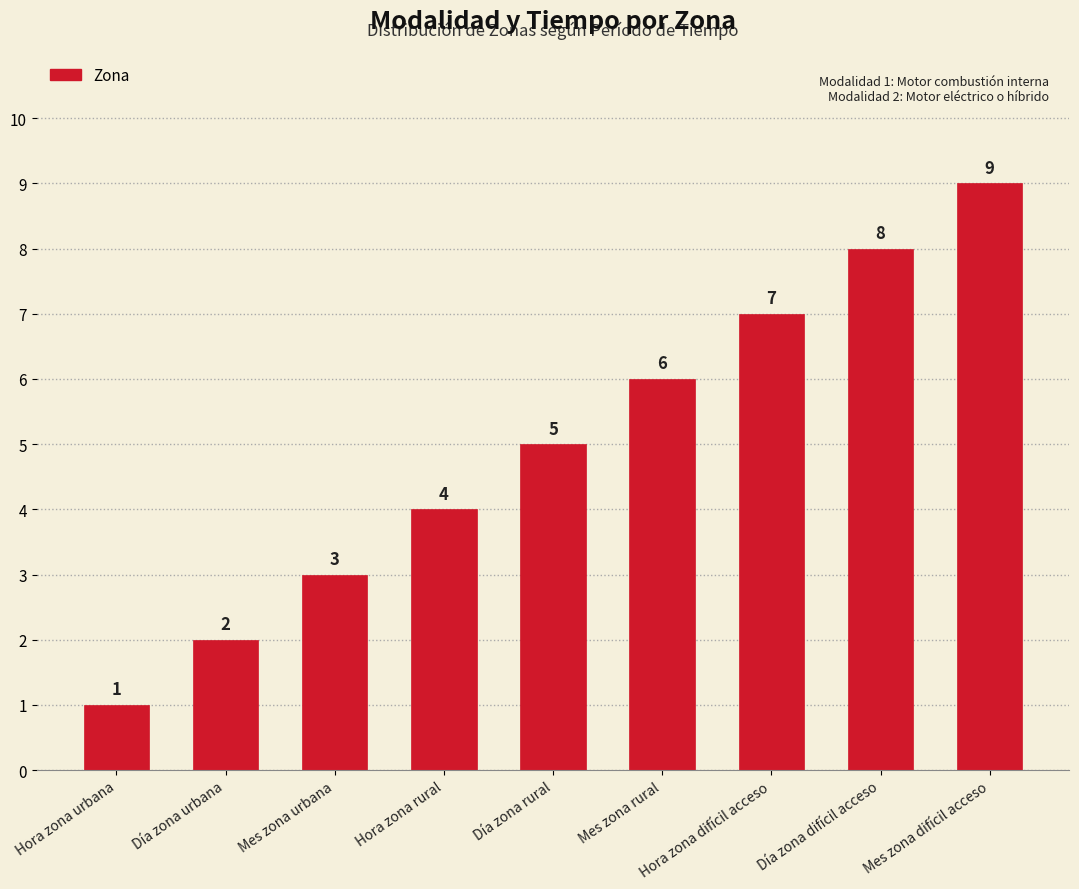

Rank the categories by value from lowest to highest.

Hora zona urbana, Día zona urbana, Mes zona urbana, Hora zona rural, Día zona rural, Mes zona rural, Hora zona difícil acceso, Día zona difícil acceso, Mes zona difícil acceso